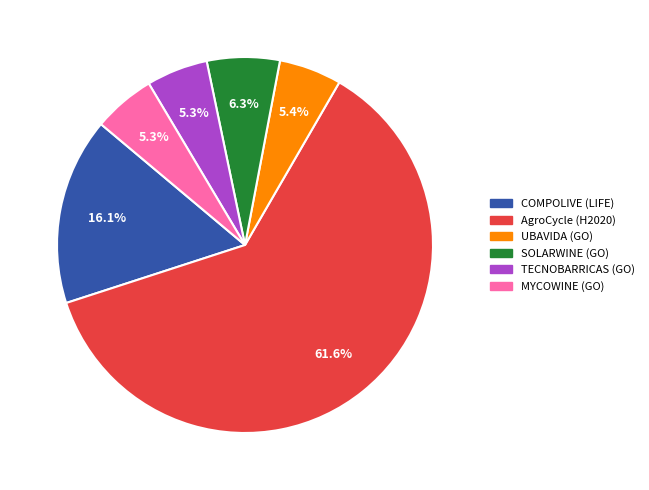

Combined, do TECNOBARRICAS (GO) and COMPOLIVE (LIFE) account for over 50%?

No